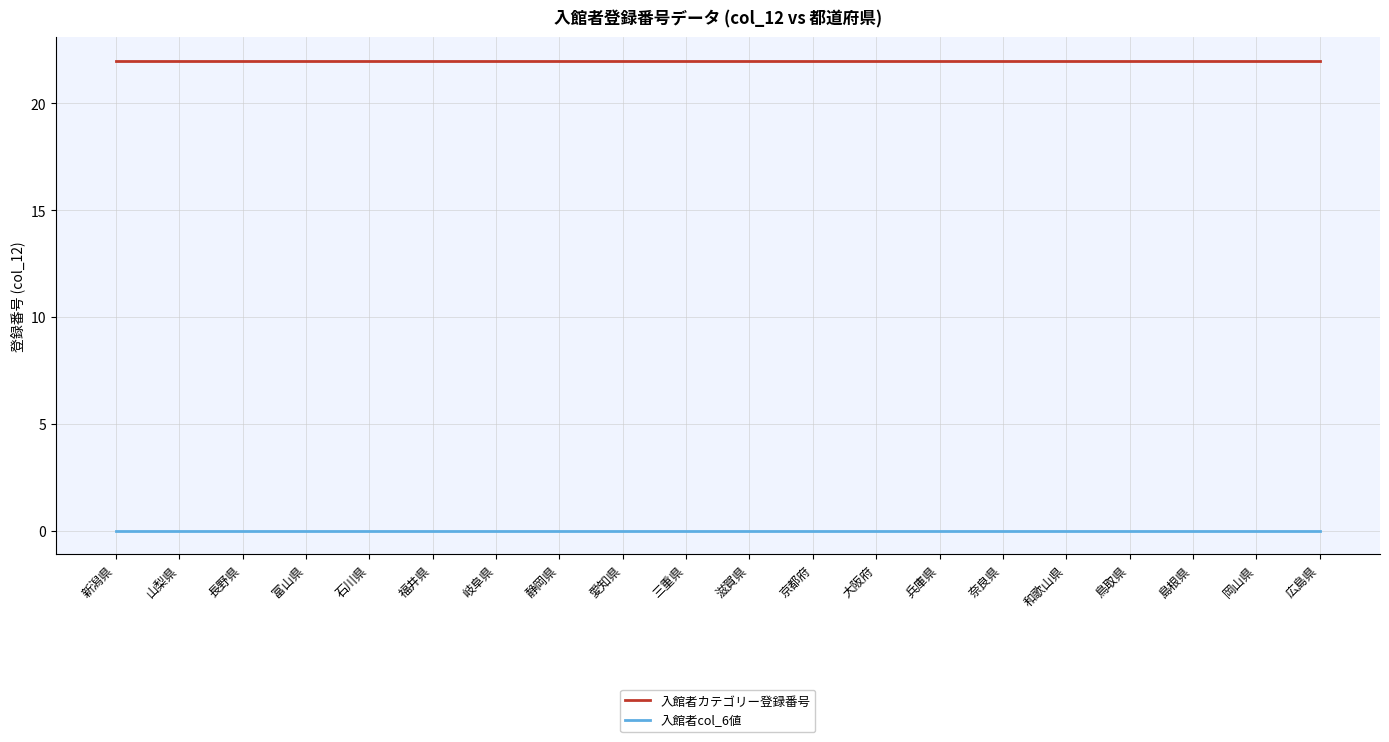

What position from the right is 和歌山県?

5